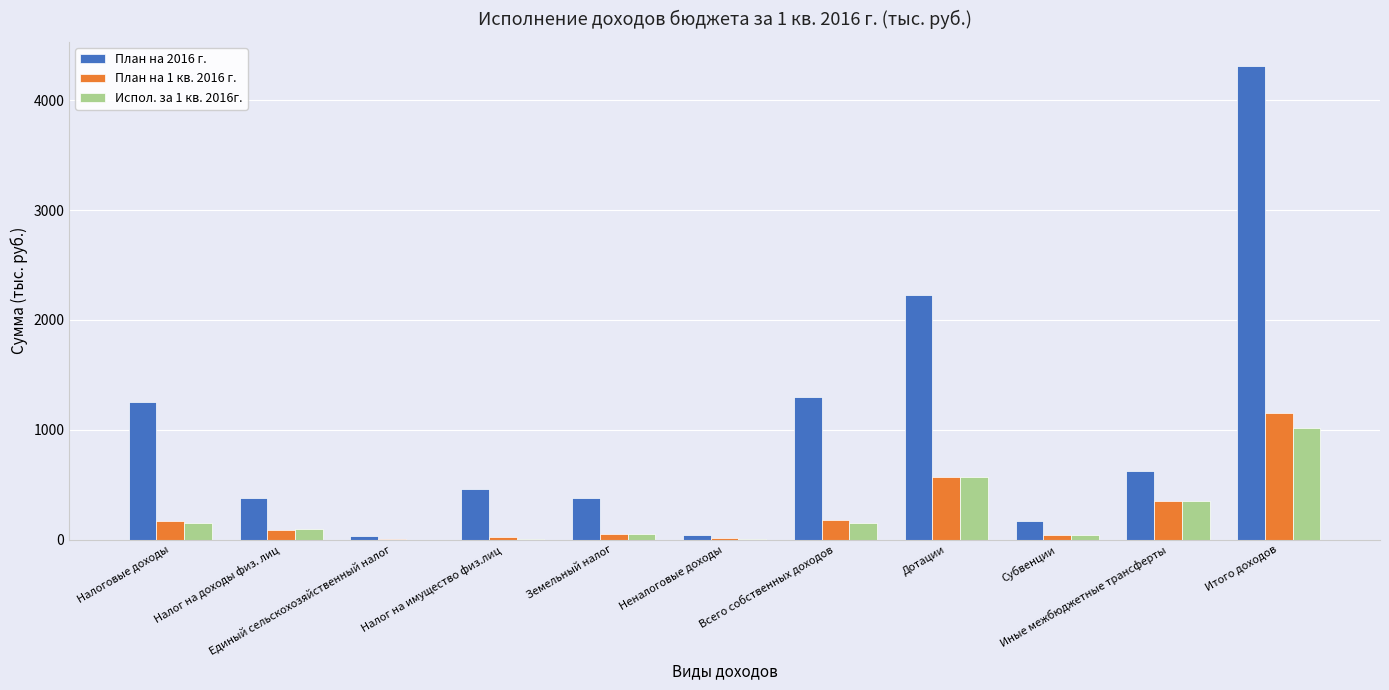

Which series has the largest total across all categories?

План на 2016 г.